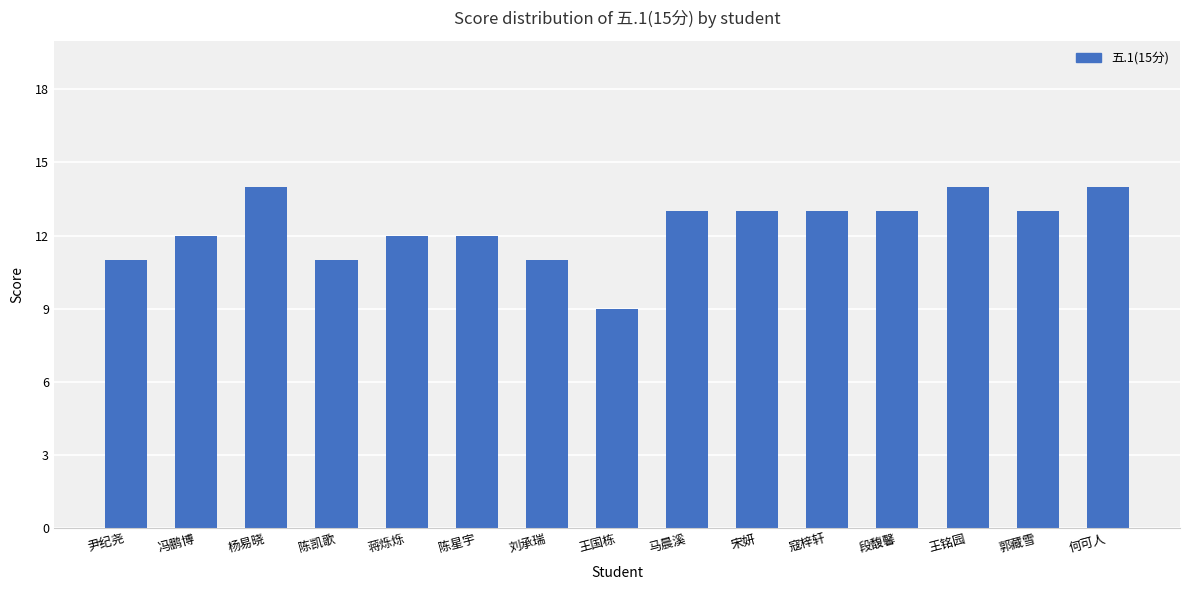

What is the sum of the values at 郭藏雪 and 王铭园?

27